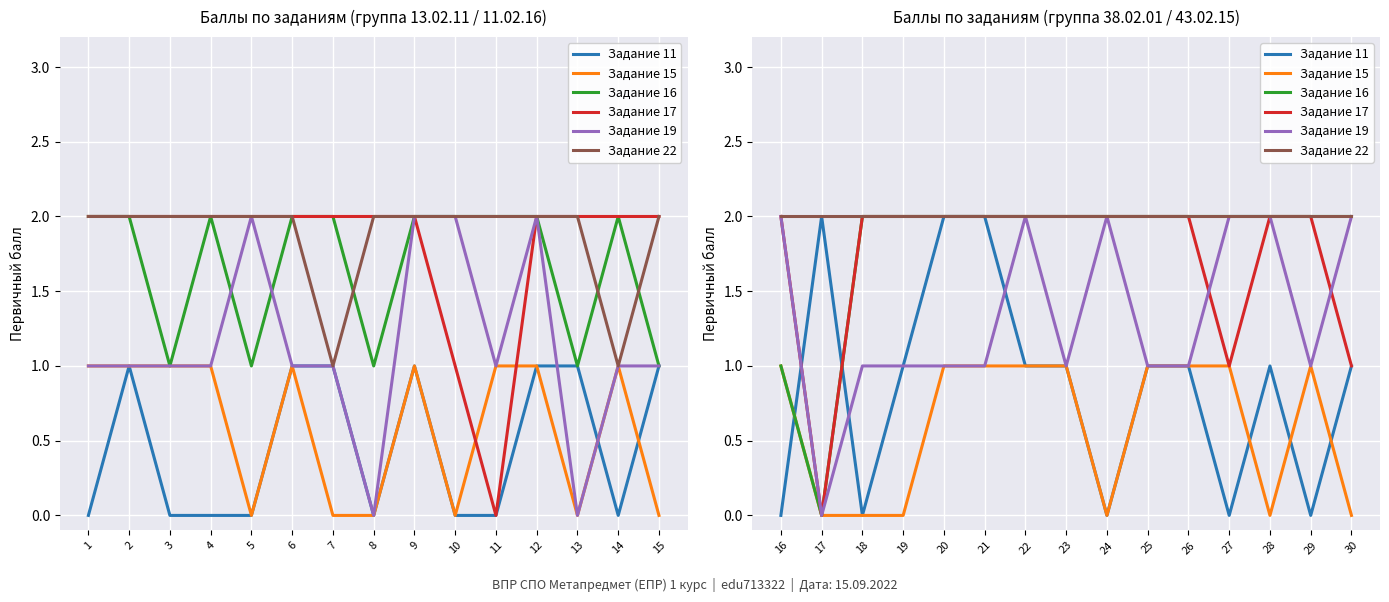

What is the difference between the maximum and second lowest values in the Задание 17 series?

1